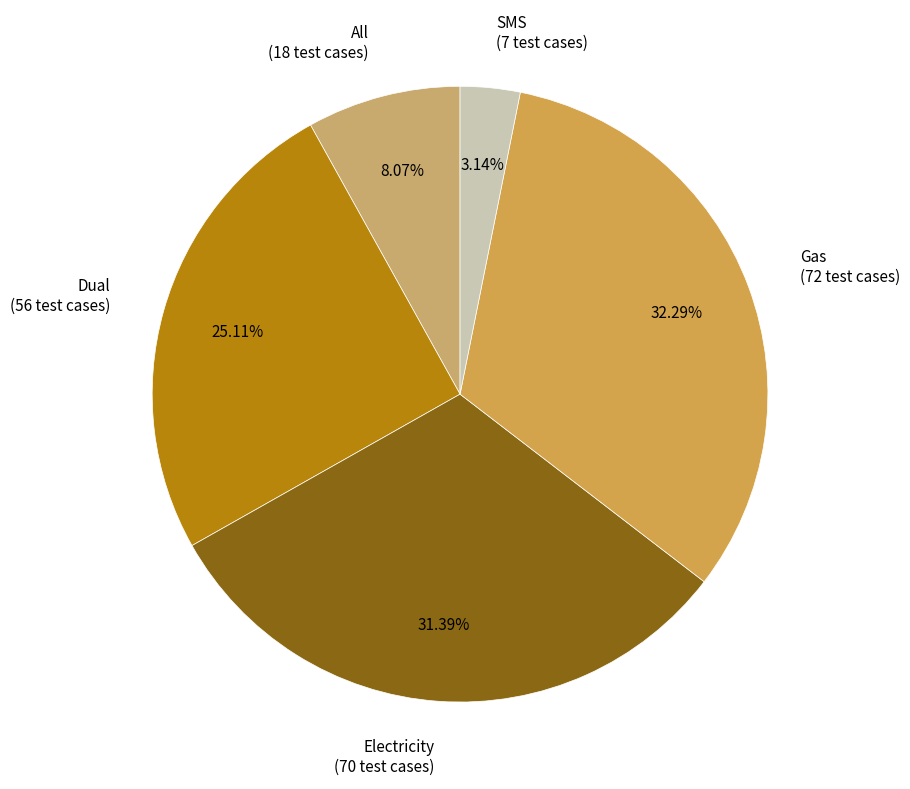

Is the sum of All (18 test cases) and SMS (7 test cases) greater than half?

No